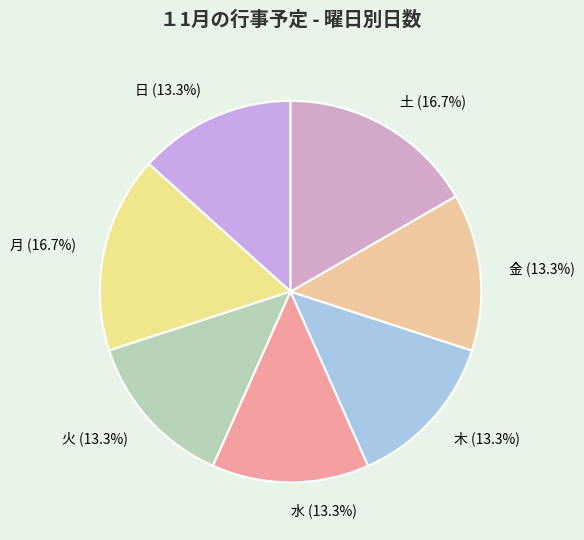

To the nearest percent, what is the difference between the 水 and 土 slice percentages?

3%